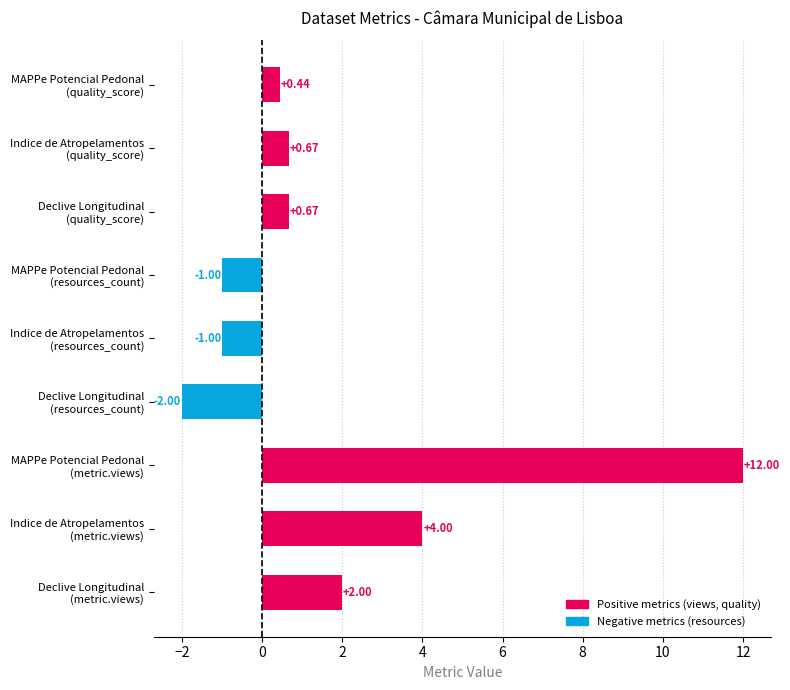

What is the sum of all values?

15.8